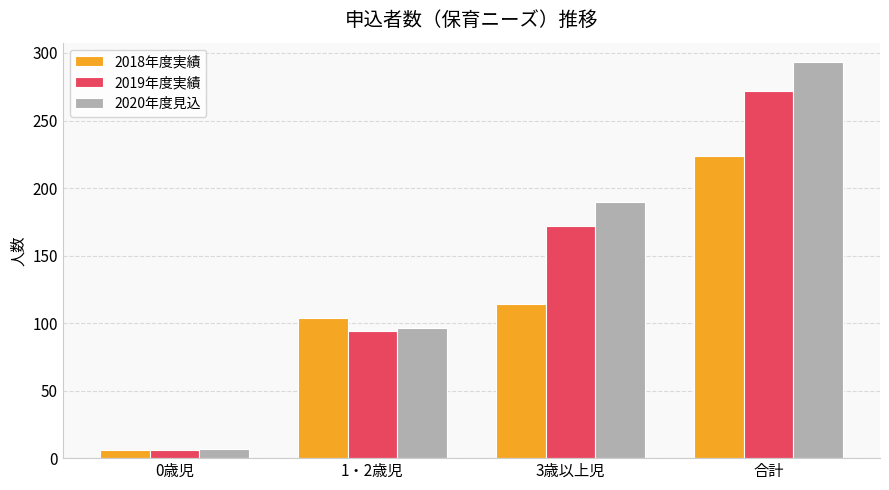

Is it true that 2019年度実績 equals 457 at 合計?

False